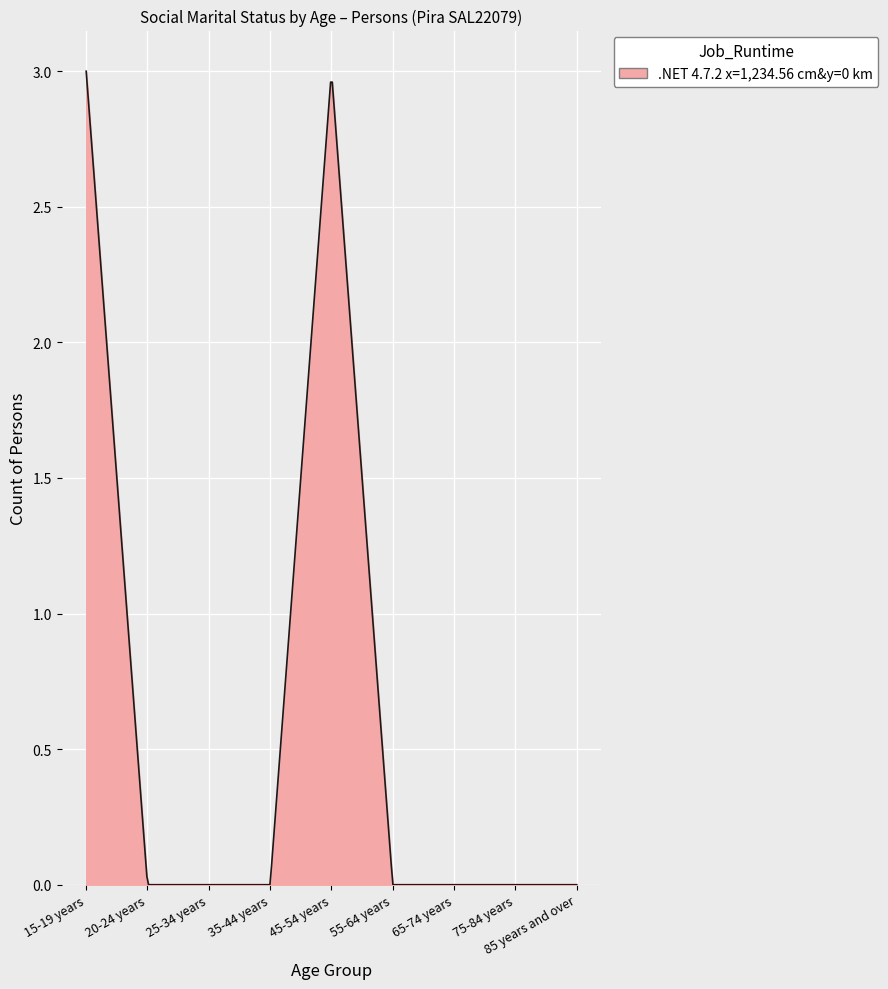

Does the chart have visible grid lines?

Yes